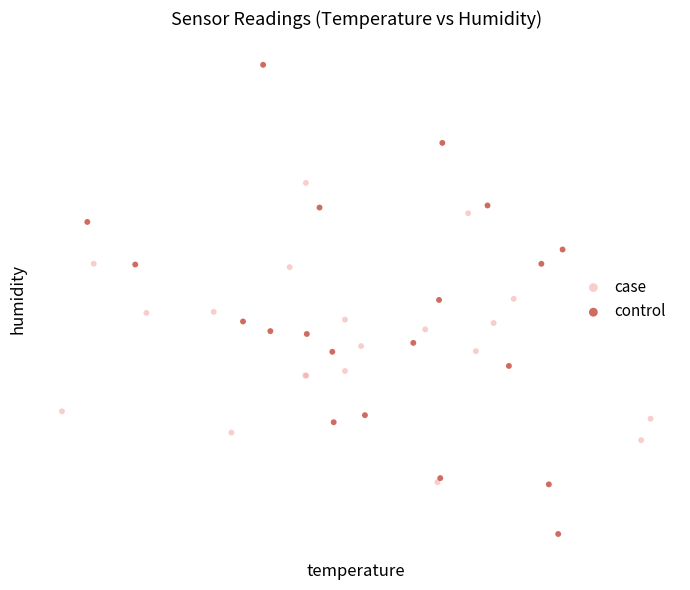

What are all the series names shown in the legend?

case, control